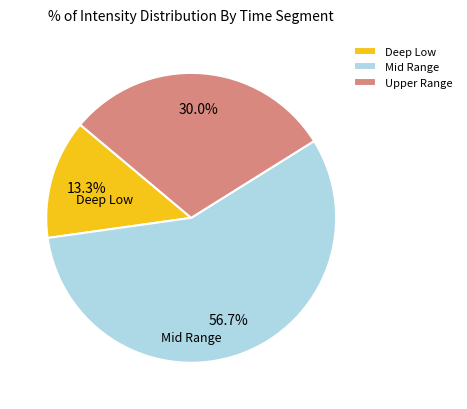

Rank the categories by value from highest to lowest.

Mid Range, Upper Range, Deep Low